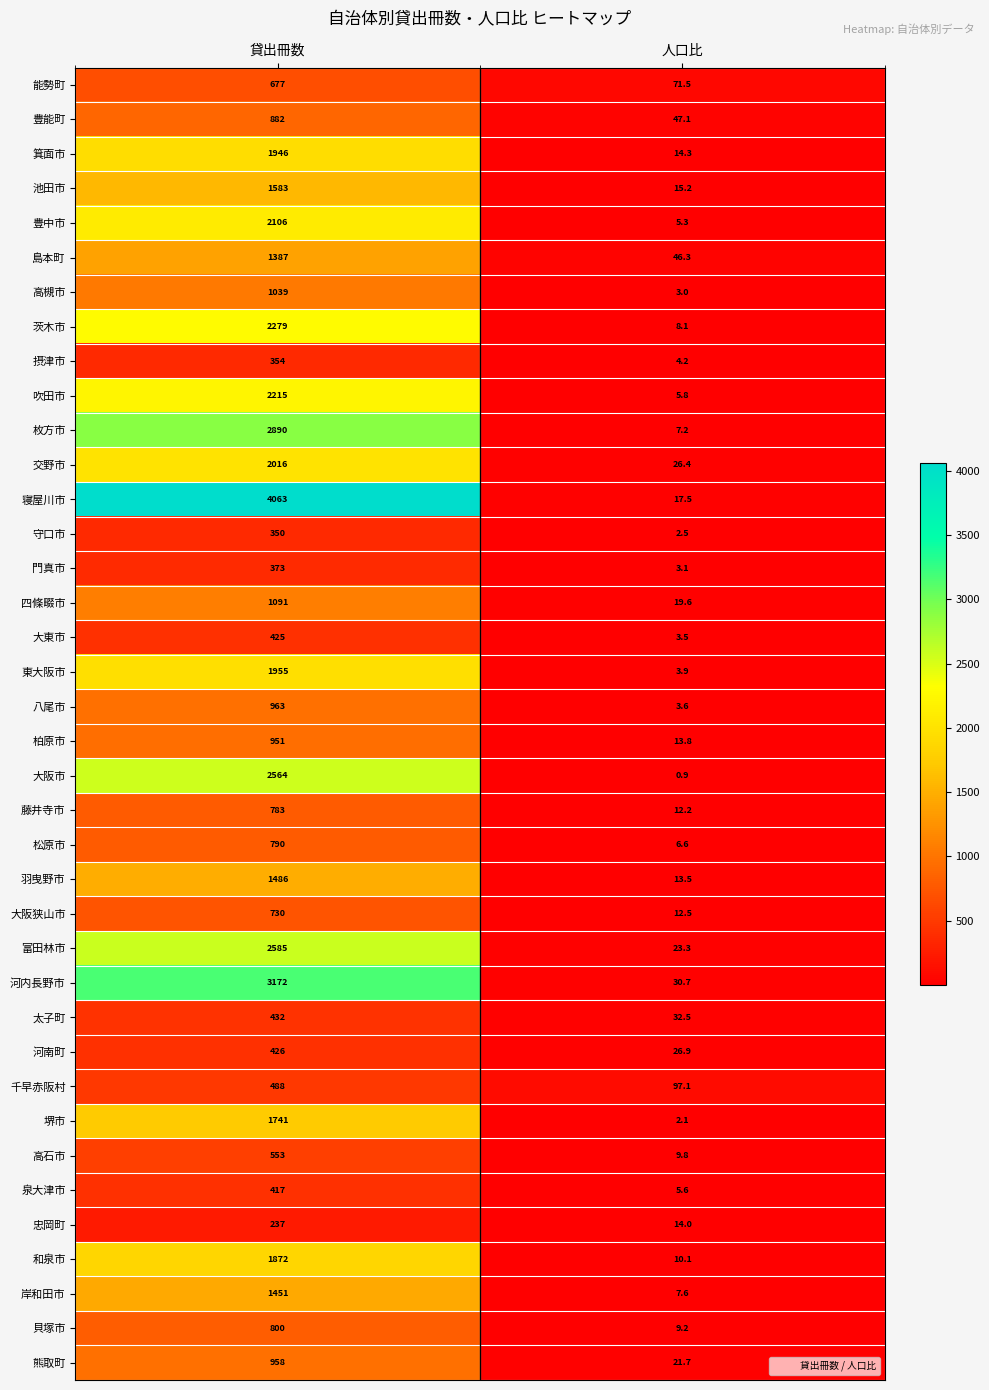

True or false: 太子町 has a value of 723.6 at 貸出冊数.

False